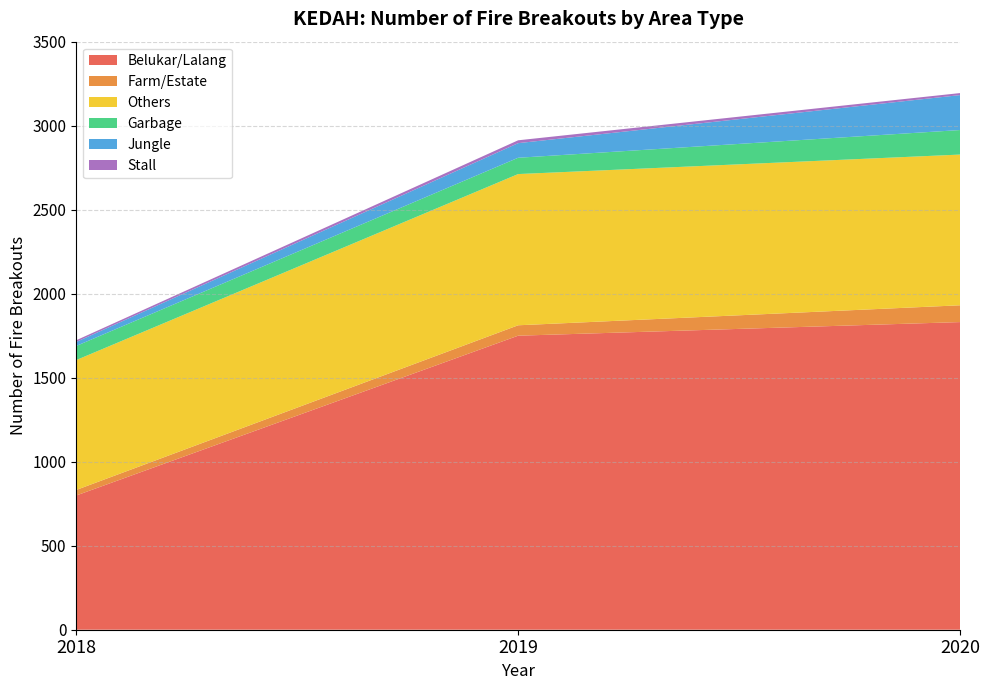

Reading left to right, extract all data points from this chart.

Belukar/Lalang: 2018=799	2019=1750	2020=1831
Farm/Estate: 2018=33	2019=62	2020=100
Others: 2018=773	2019=900	2020=897
Garbage: 2018=84	2019=97	2020=146
Jungle: 2018=24	2019=87	2020=208
Stall: 2018=10	2019=17	2020=12